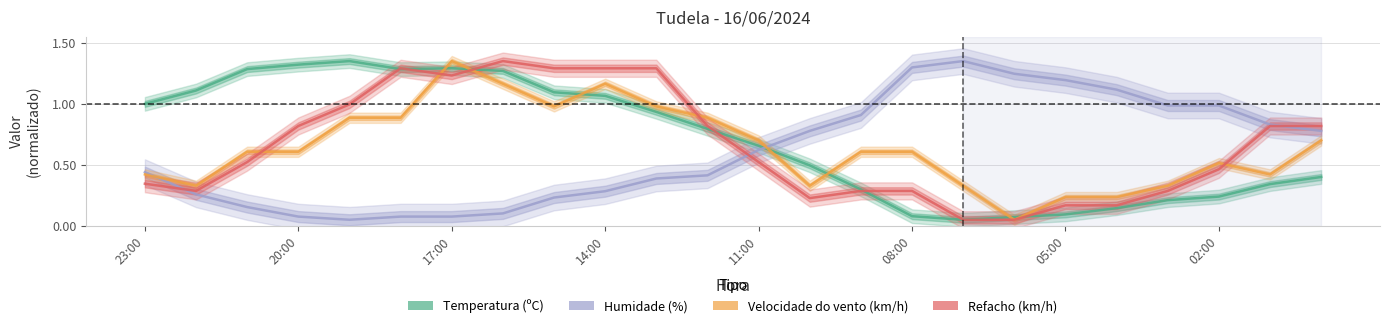

At how many categories does at least one series exceed 0?

24